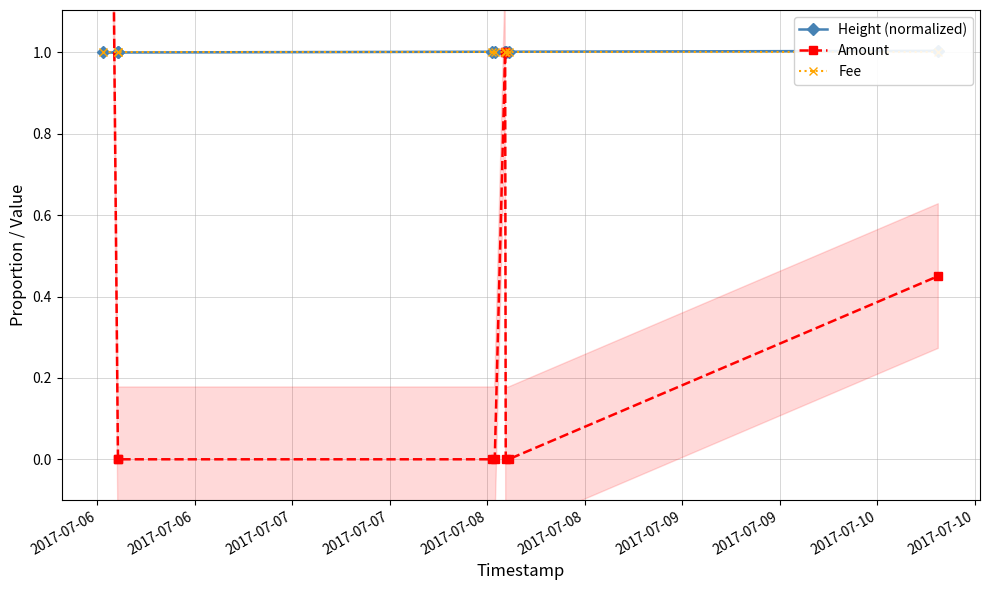

Which series ends up on top after the final intersection of Amount and Height (normalized)?

Height (normalized)